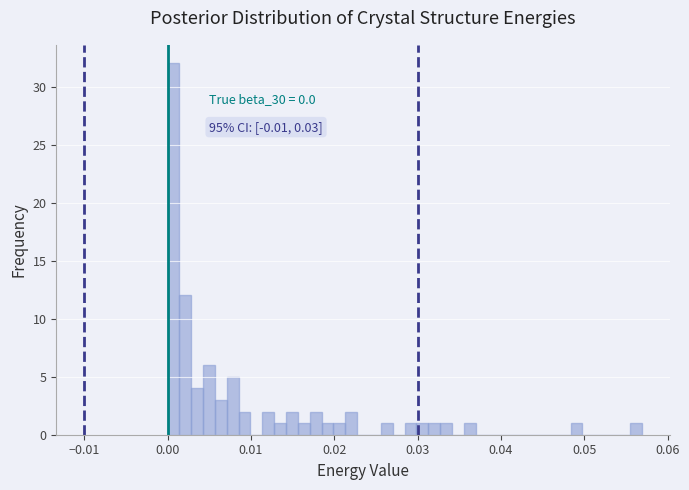

Read against the x-axis, roughly where is the centre of the tallest bar?

0.001